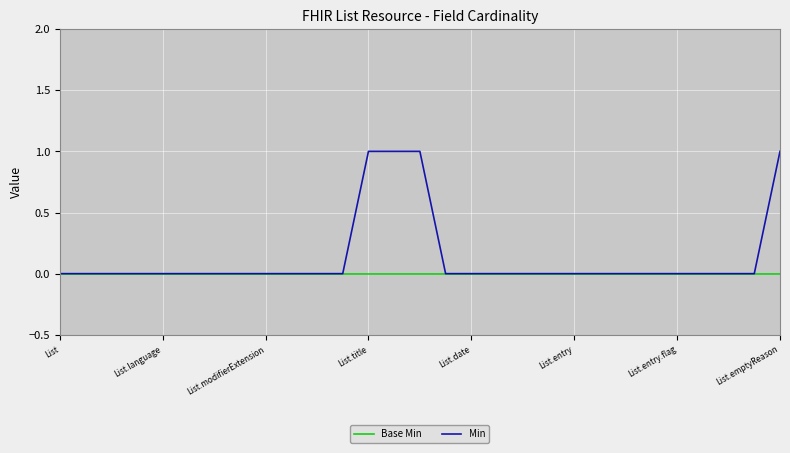

What are all the series names shown in the legend?

Base Min, Min